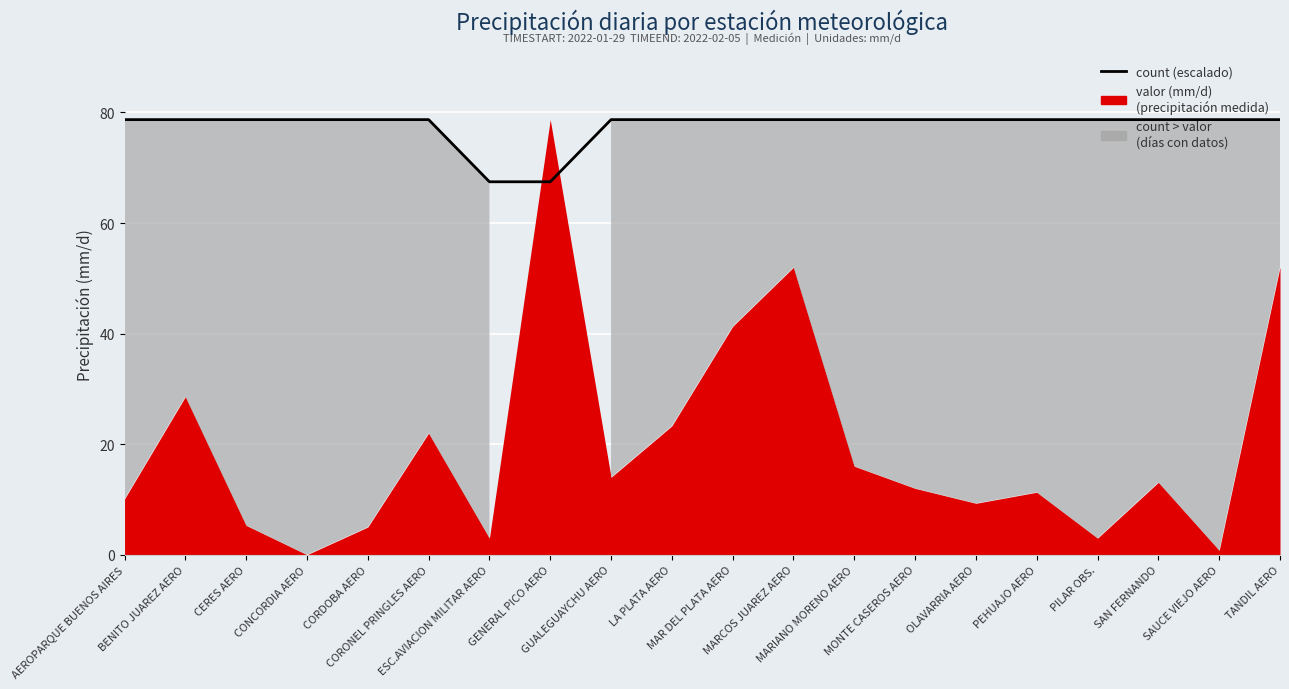

What is the ratio of the value at GUALEGUAYCHU AERO to the value at MARIANO MORENO AERO?

1.0